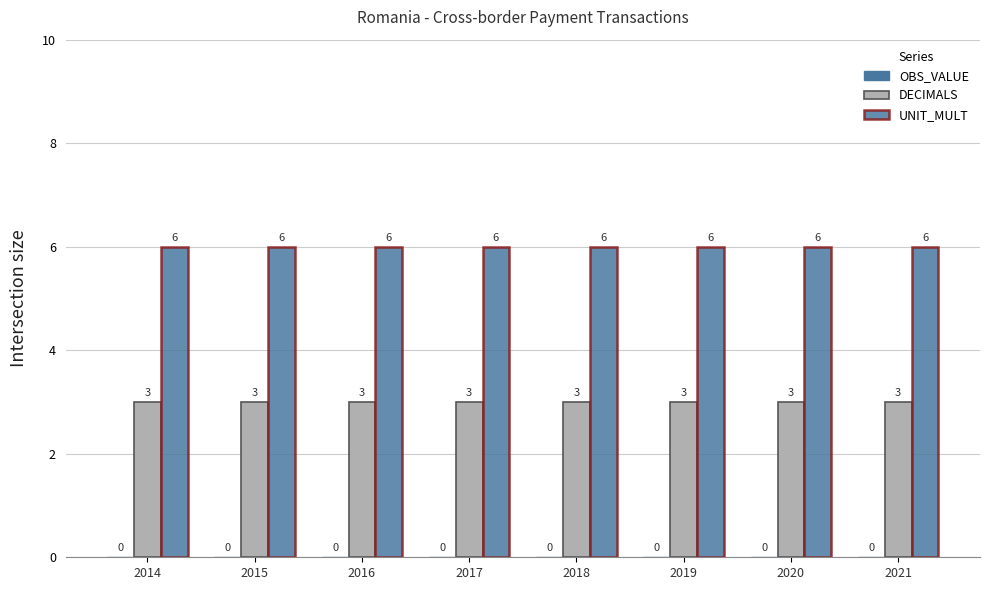

What is the approximate value of UNIT_MULT at 2020?

6